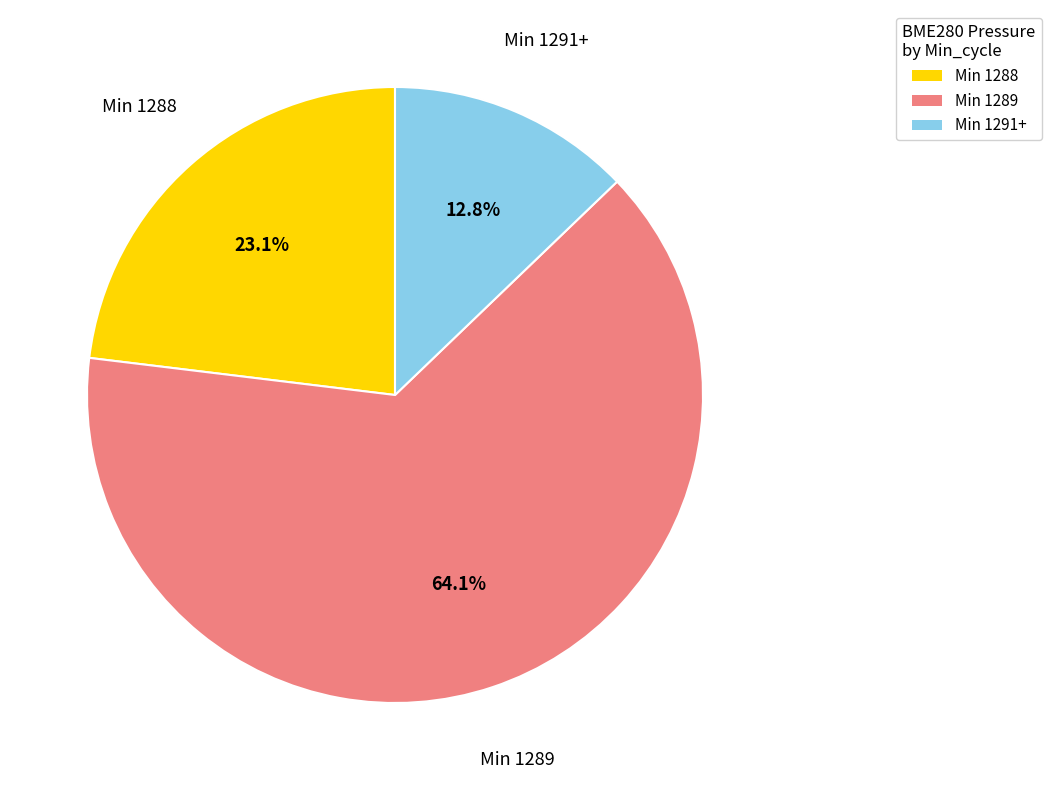

What portion of the pie excludes Min 1289?

35.9%